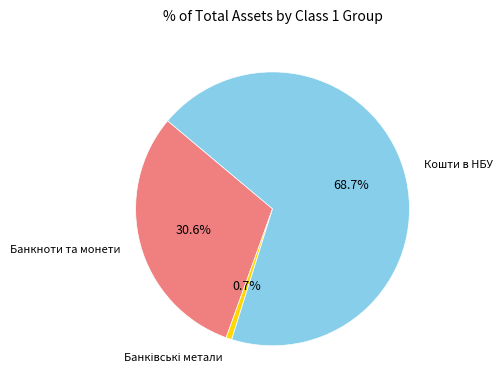

Is there a majority slice in this chart?

Yes